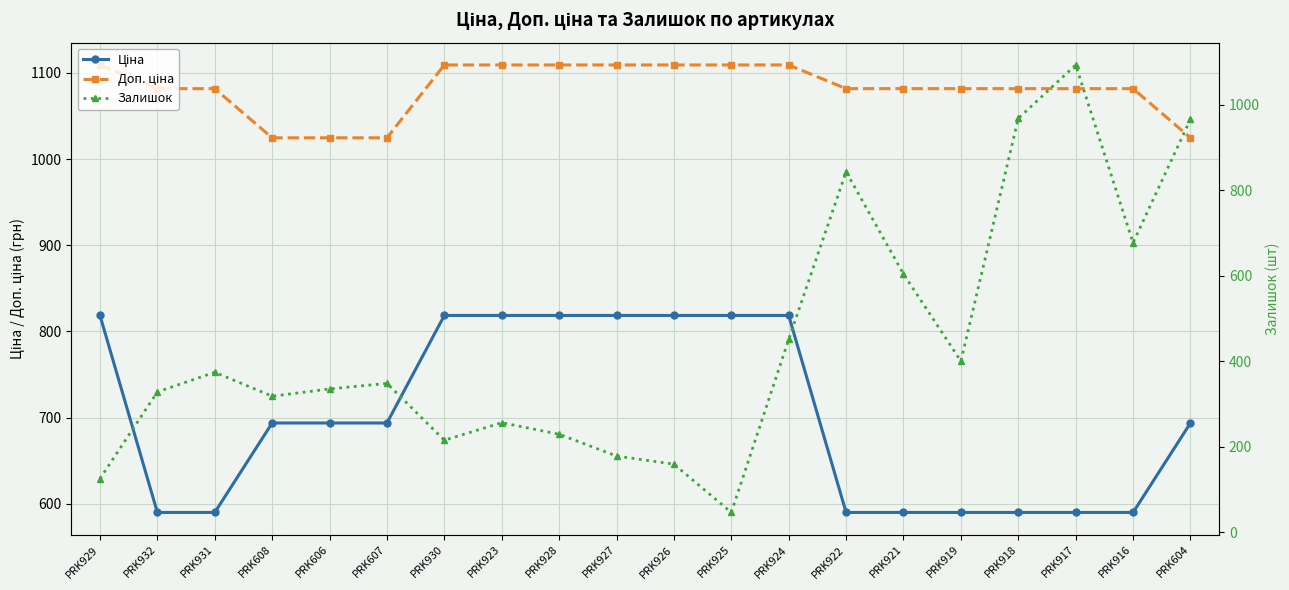

What is the difference between the Залишок values at PRK921 and PRK924?

153.0